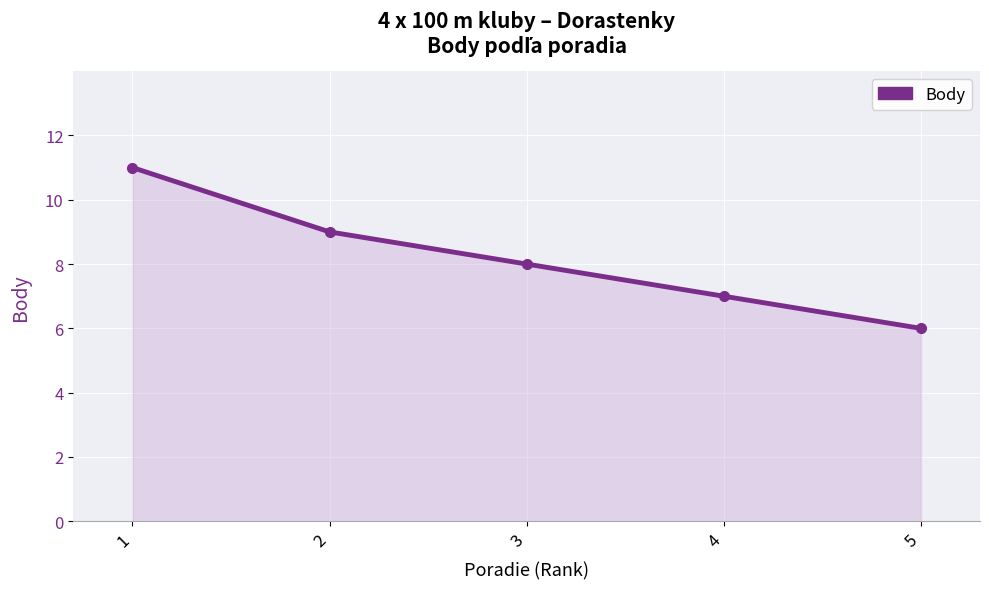

Reading left to right, extract all data points from this chart.

1=11	2=9	3=8	4=7	5=6